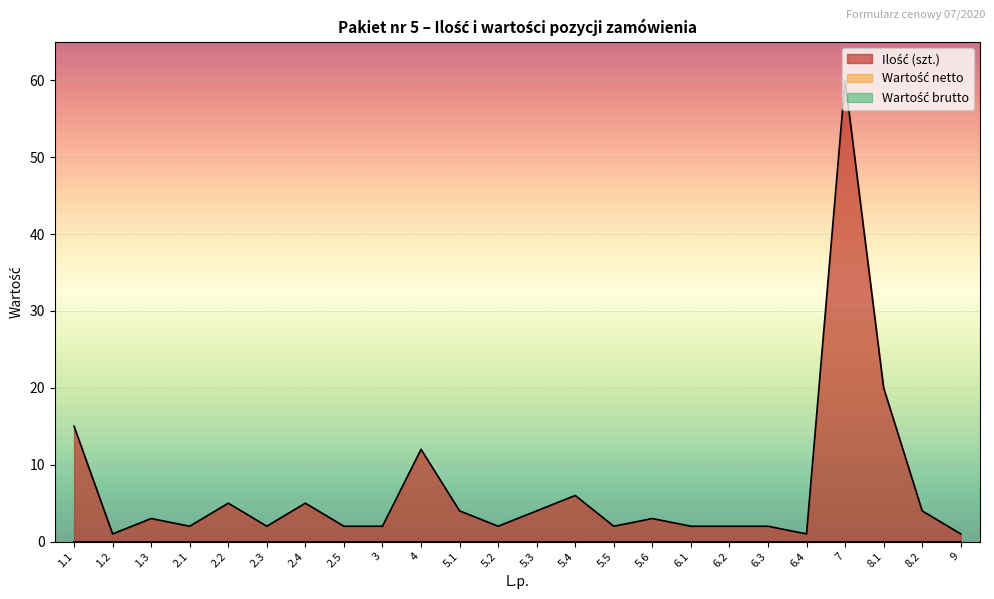

Which series changed the most between 2.1 and 5.6?

Ilość (szt.)